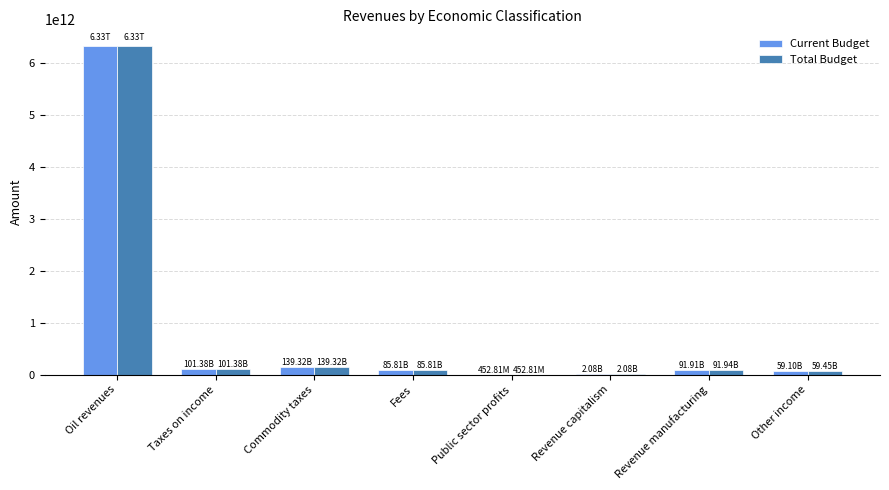

Which series changed the most between Oil revenues and Other income?

Current Budget